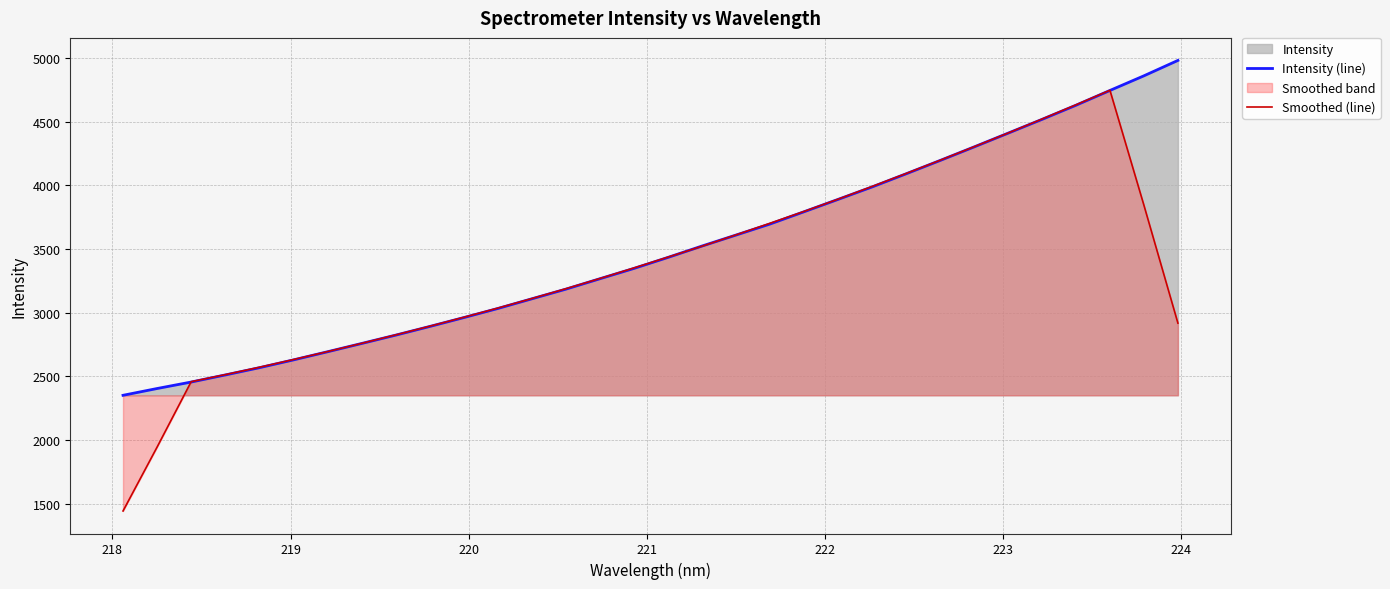

Which series has the largest range (max minus min)?

Smoothed (line)